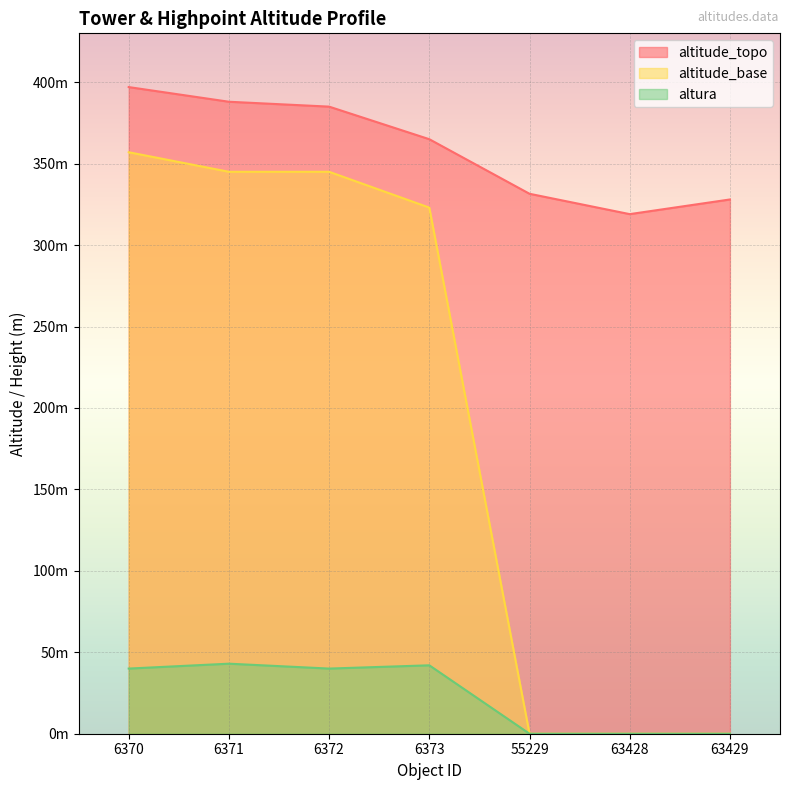

What is the sum of all altitude_topo values?

2513.5